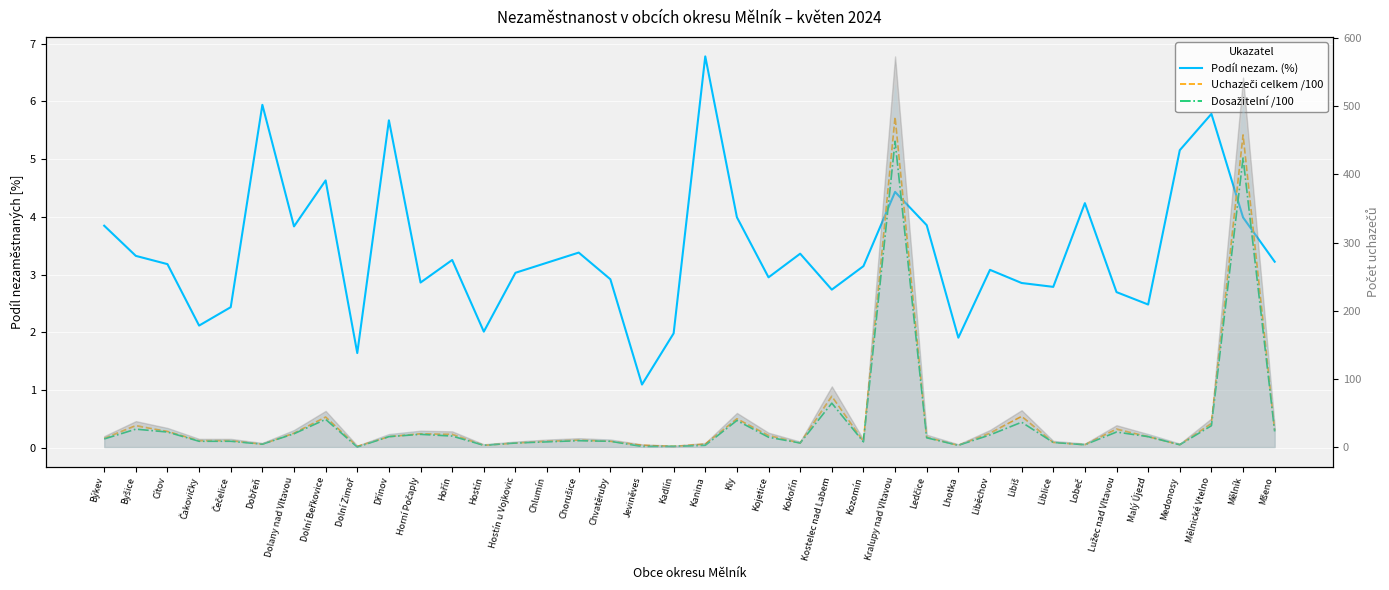

Read the Podíl nezam. (%) value at Horní Počaply.

2.9